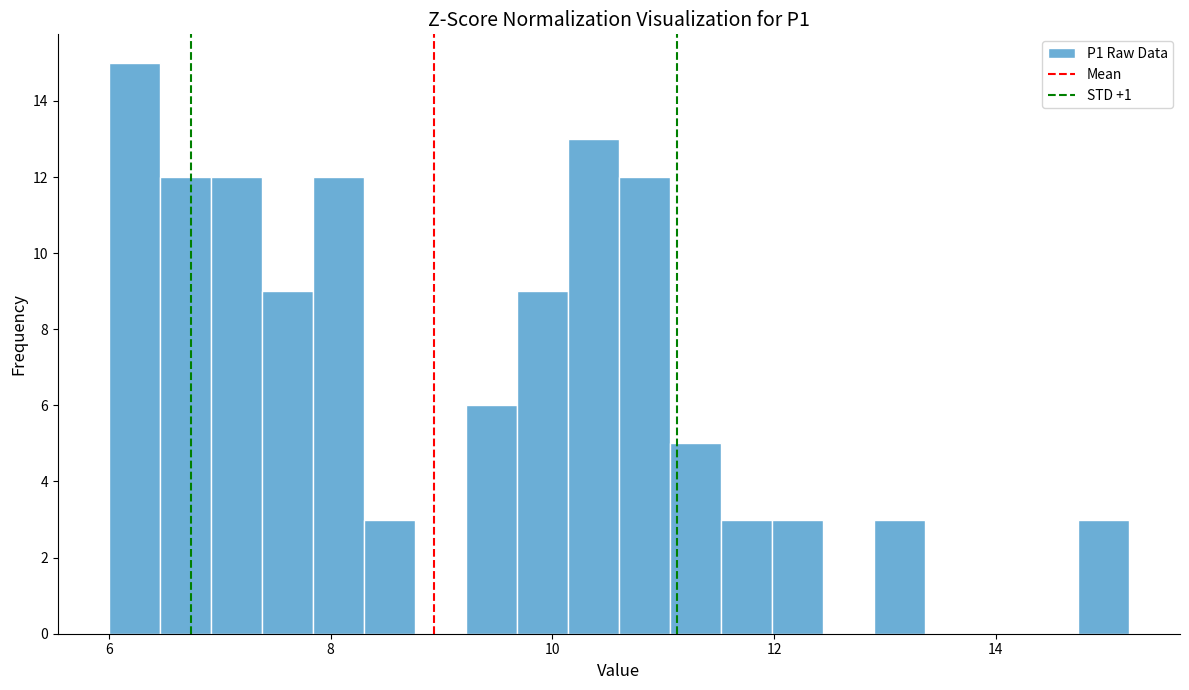

Read against the x-axis, roughly where is the centre of the tallest bar?

6.2